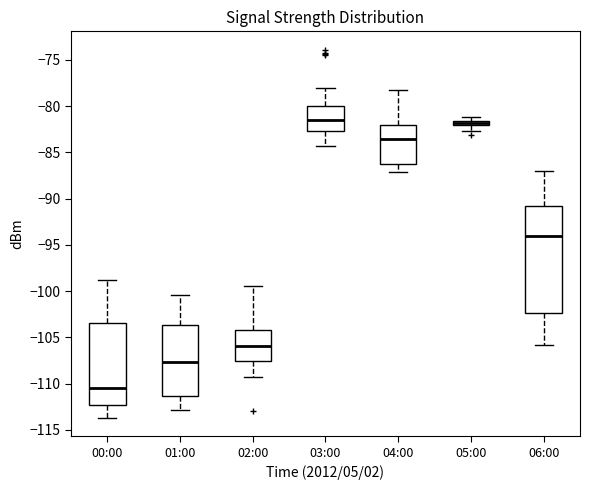

Where does the lower whisker of the box for 06:00 end on the y-axis? The values are not printed on the chart, so give them approximately, as read against the axis.

-106.0